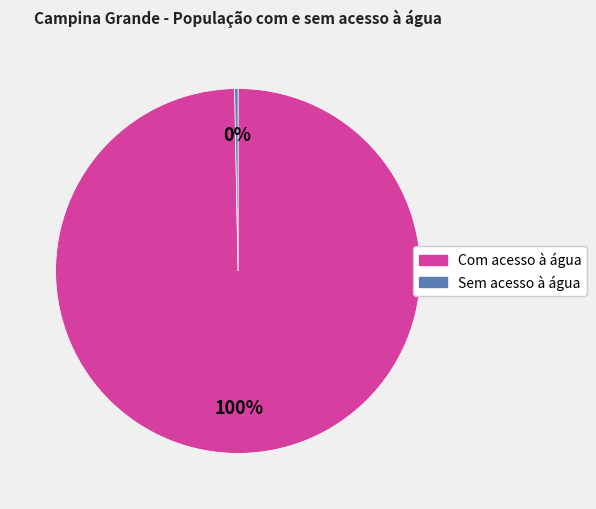

Rank the categories by value from highest to lowest.

Com acesso à água, Sem acesso à água